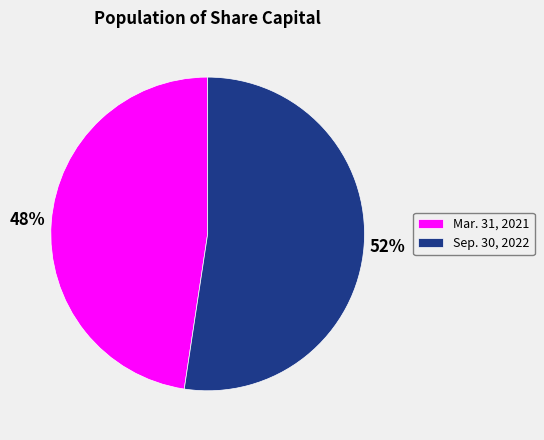

Which category has the biggest portion of the pie?

Sep. 30, 2022